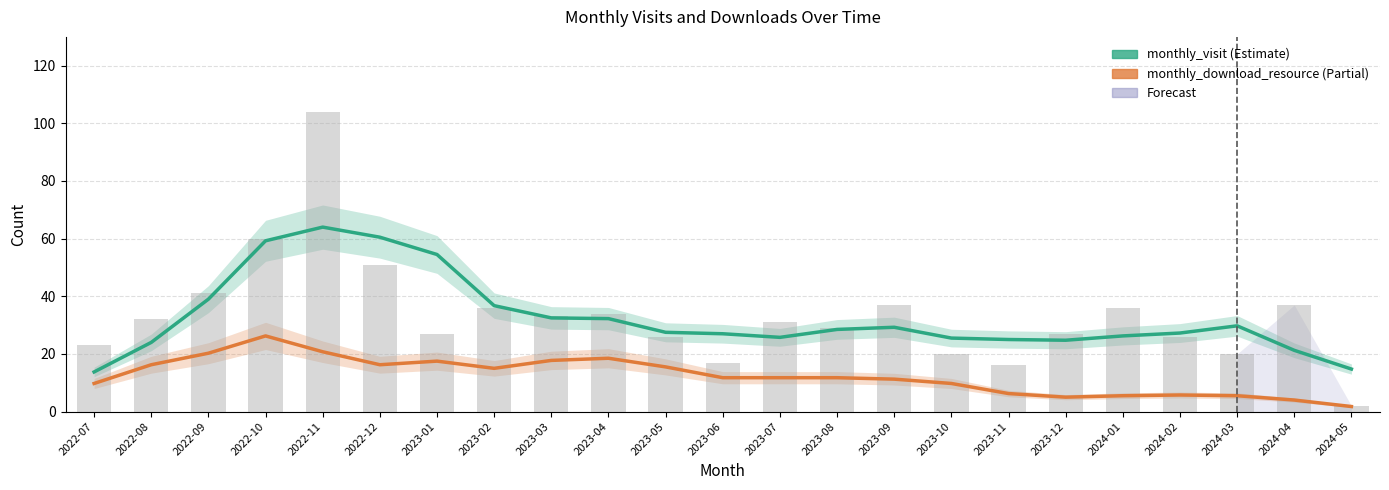

How many values in the monthly_visit series exceed 27?

13